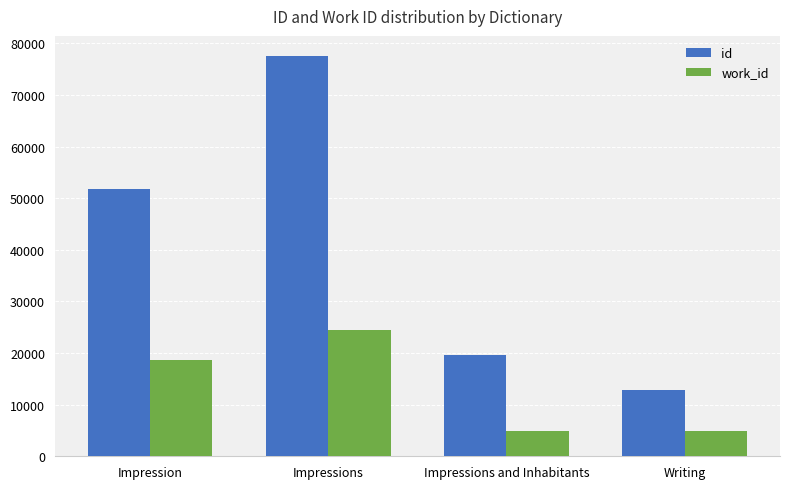

At which label is work_id closest to 14624?

Impression